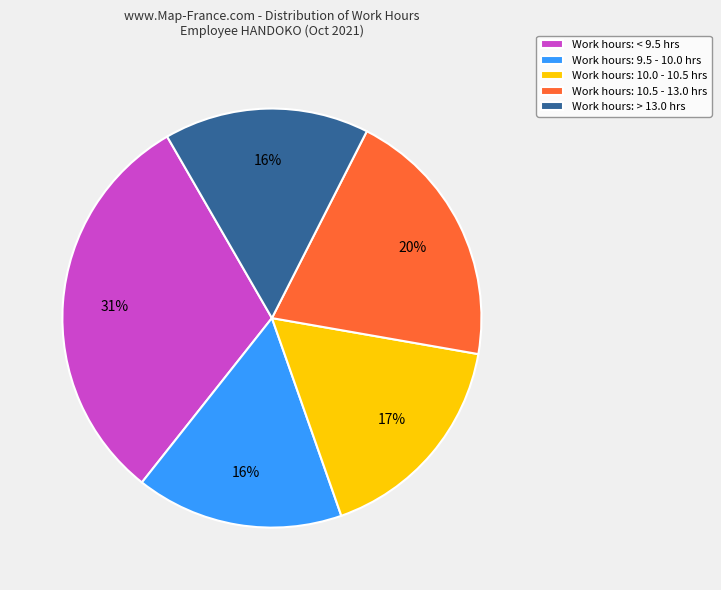

Which category has the biggest portion of the pie?

Work hours: < 9.5 hrs